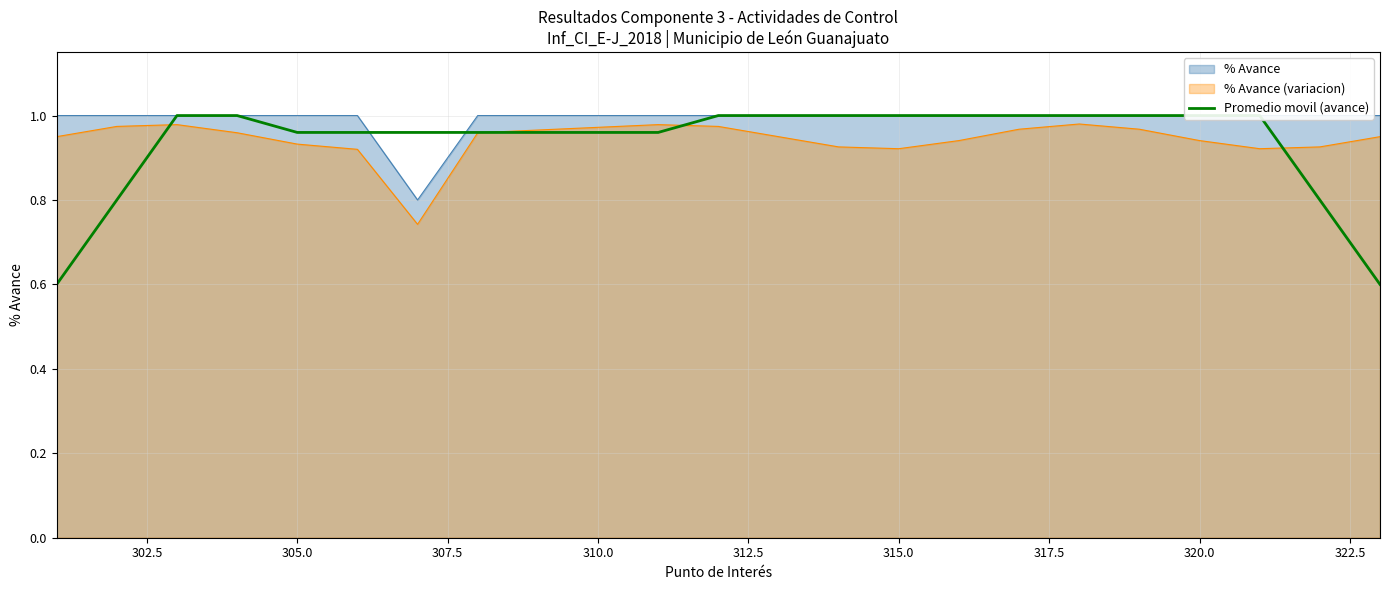

Is it true that the value at 307.5 is 1.4?

False